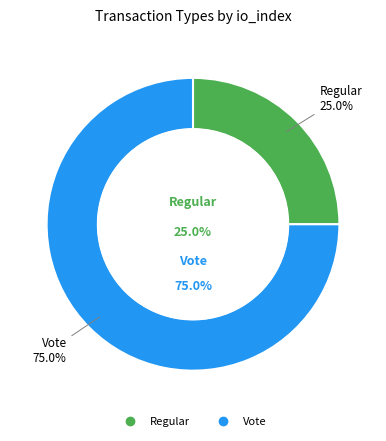

How many segments does this pie chart have?

2